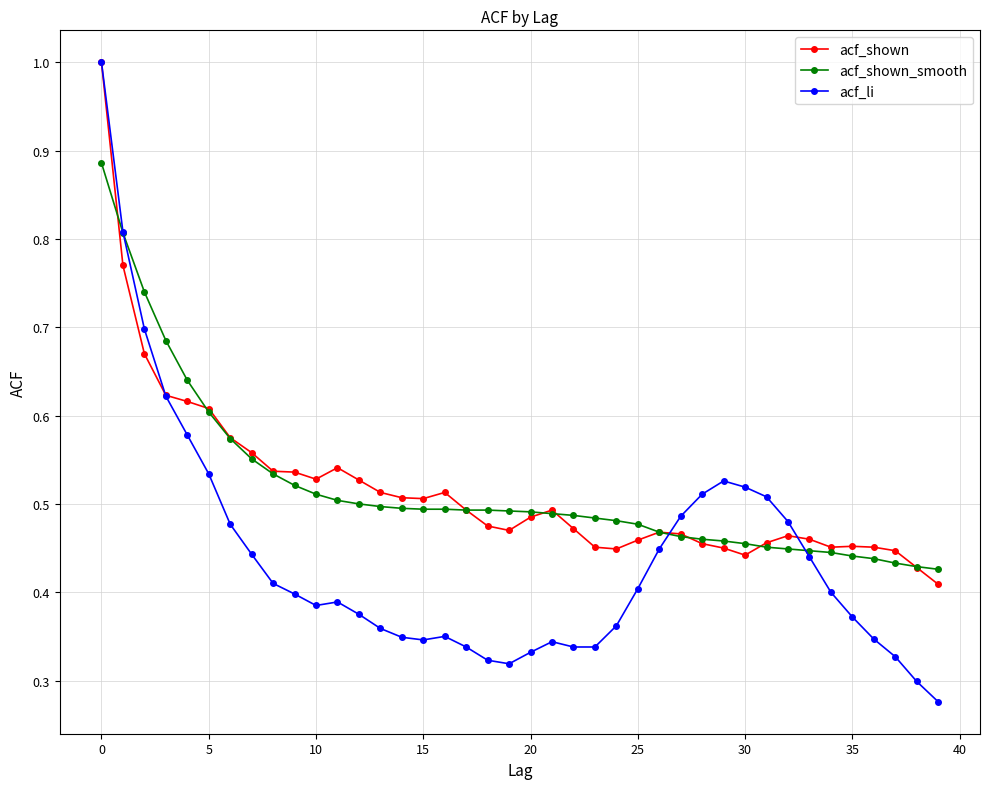

What is the greatest value displayed?

1.0